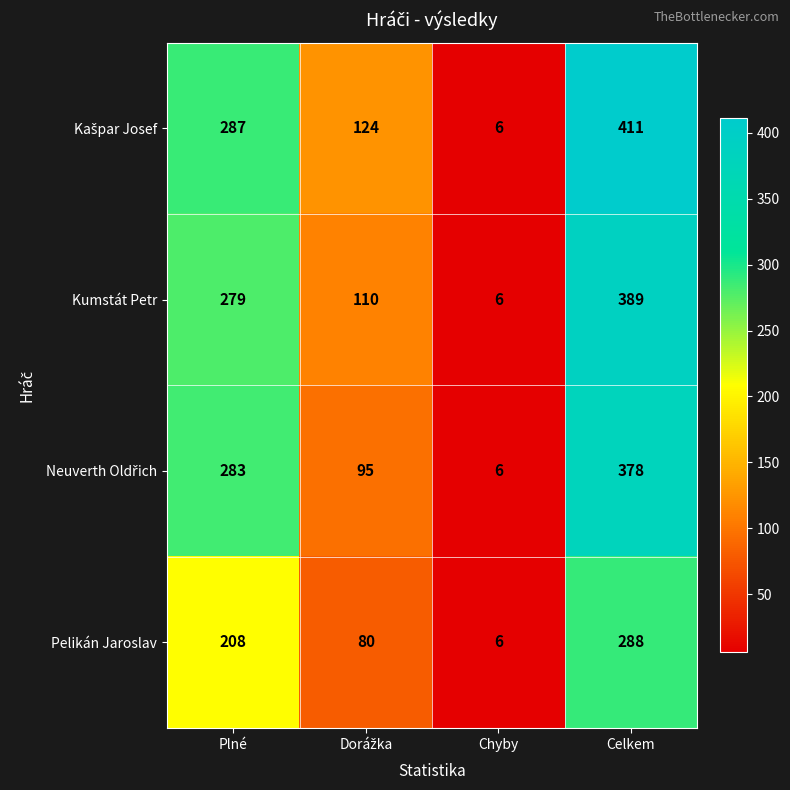

At which label is Kumstát Petr closest to 197?

Plné